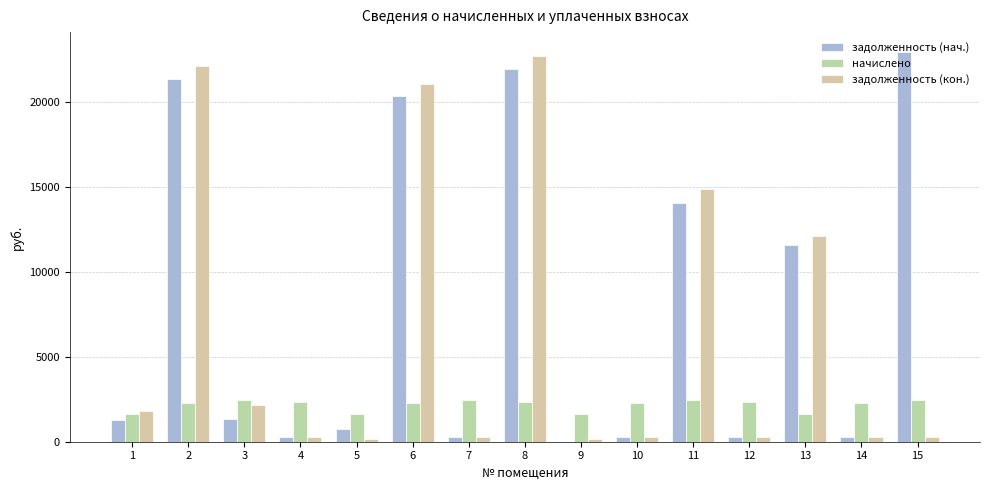

How many data points in начислено are above 2256?

11